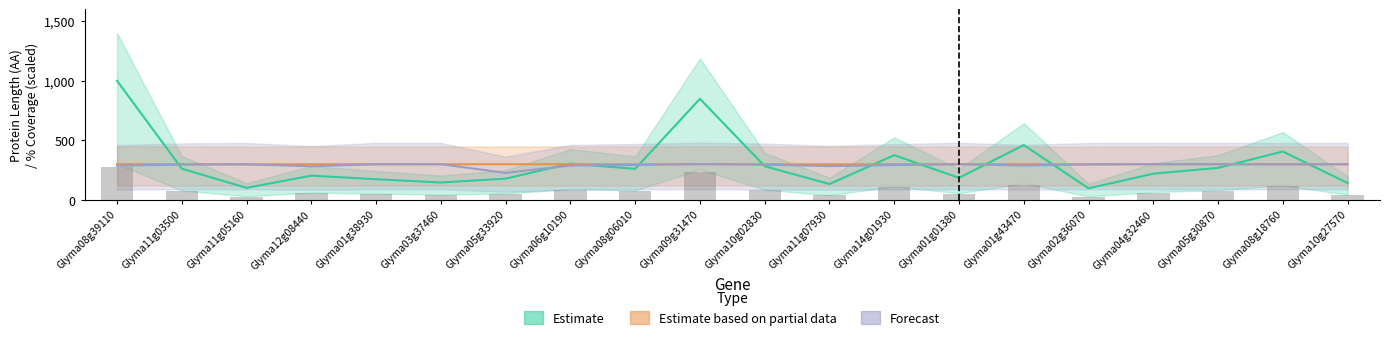

Read the Estimate value at Glyma06g10190.

304.8